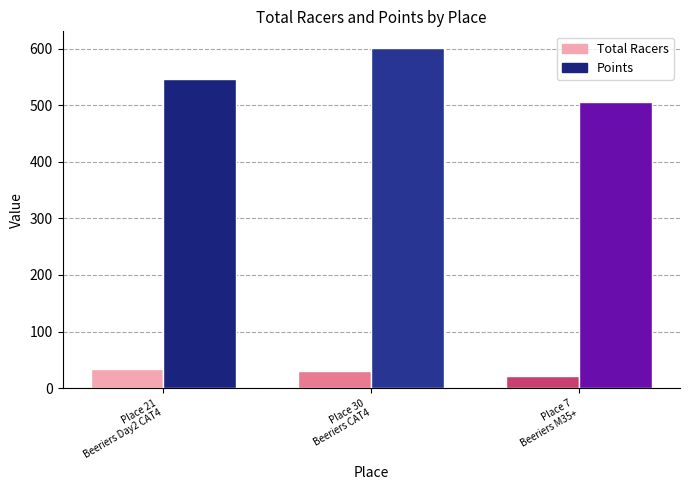

Which series has the widest spread of values?

Points